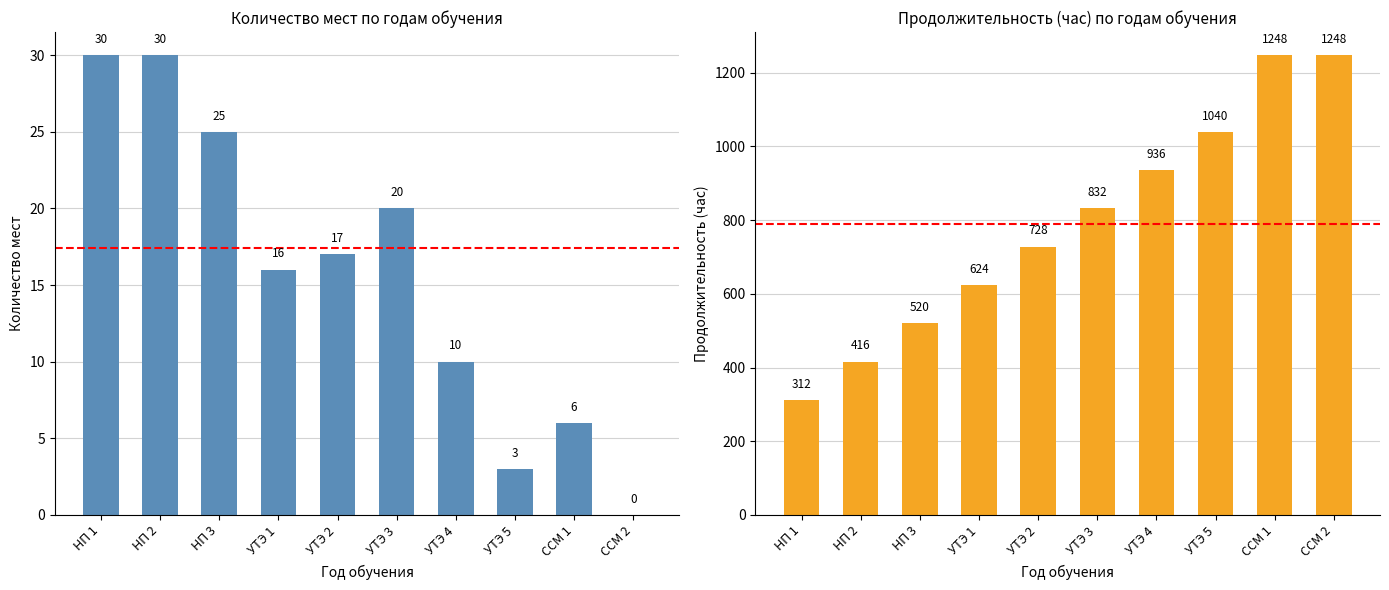

What is the minimum value for продолжительность (час)?

312